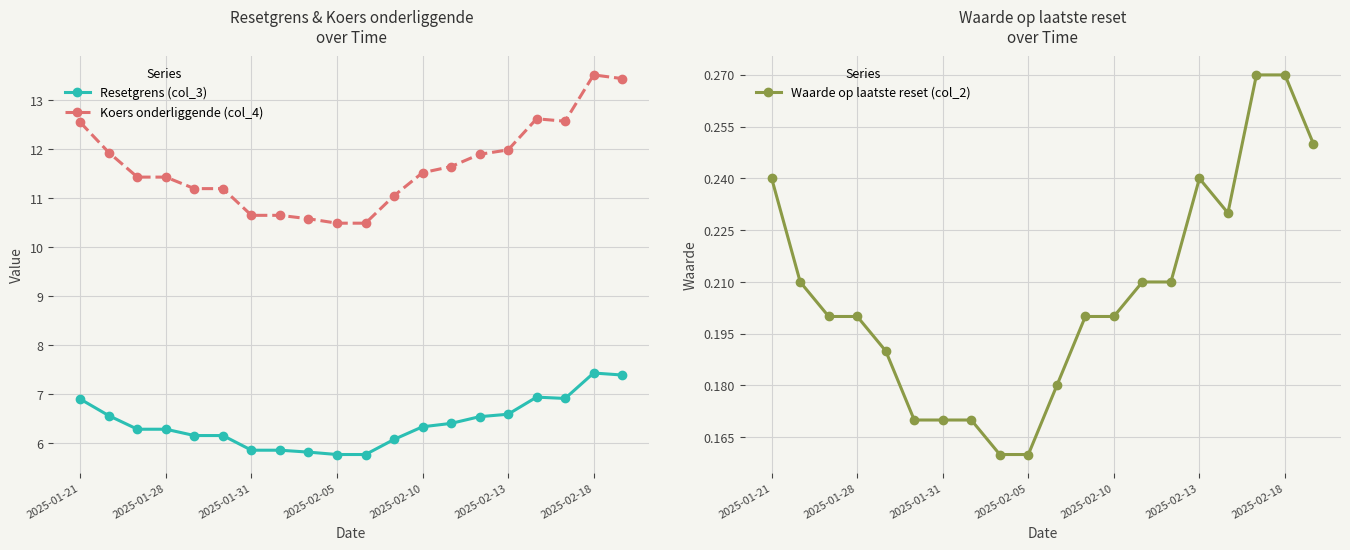

Which series has the largest range (max minus min)?

Koers onderliggende (col_4)